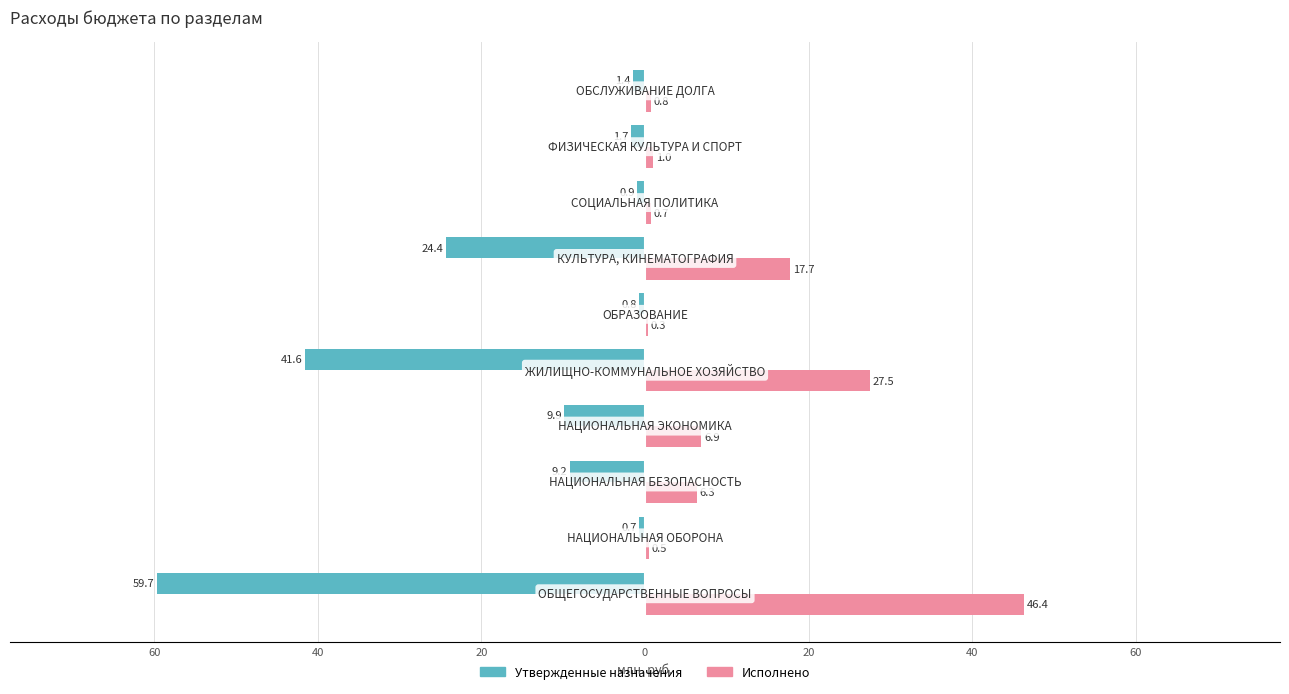

What is the average value of the Исполнено series?

10.8